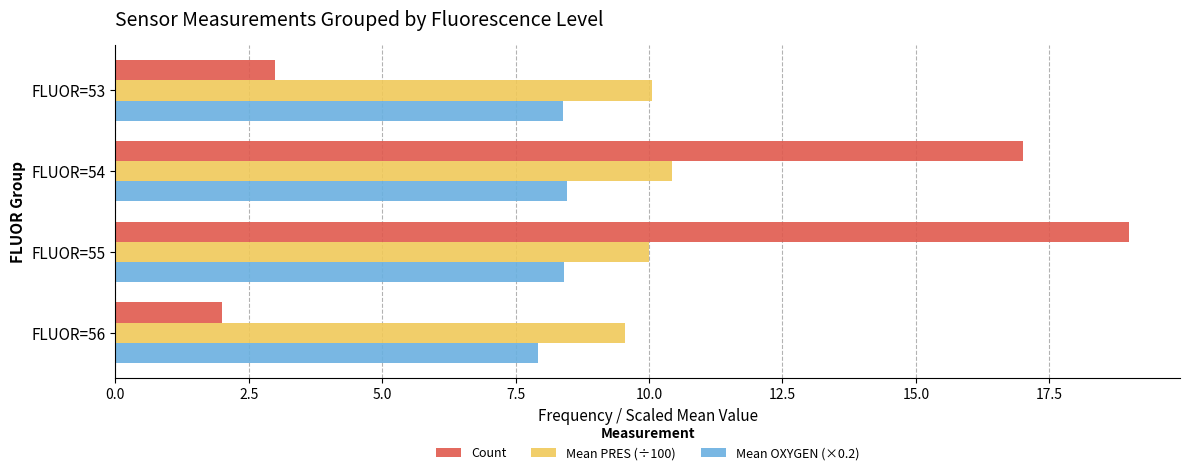

What value does the Mean OXYGEN (×0.2) series have at FLUOR=55?

8.4